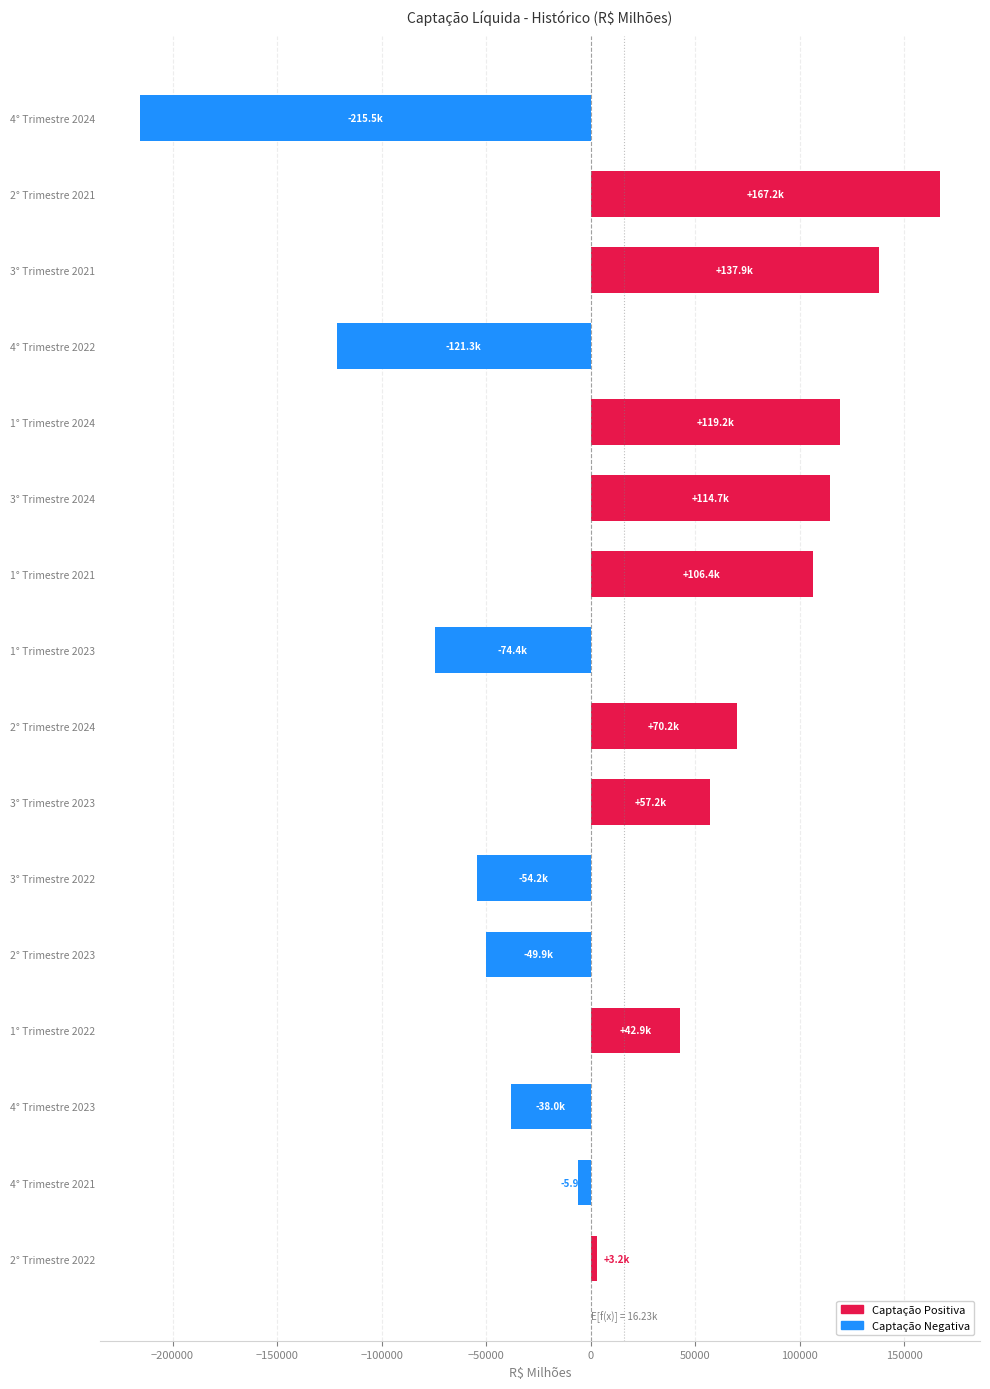

What is the label of the 13th bar from the top?

1° Trimestre 2022